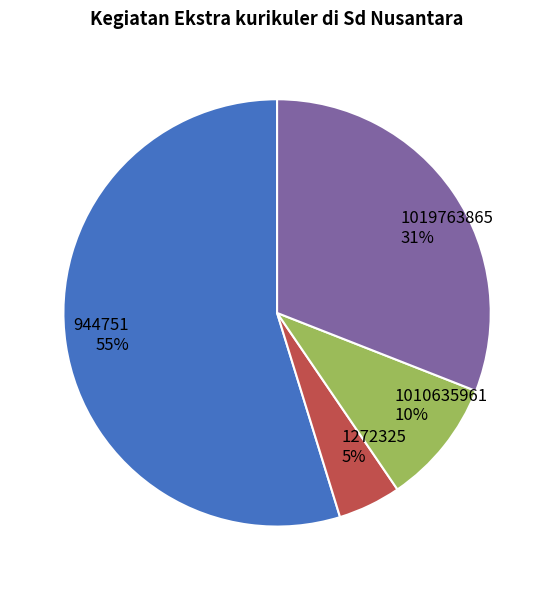

What percentage is the 1272325 slice, to the nearest percent?

5%